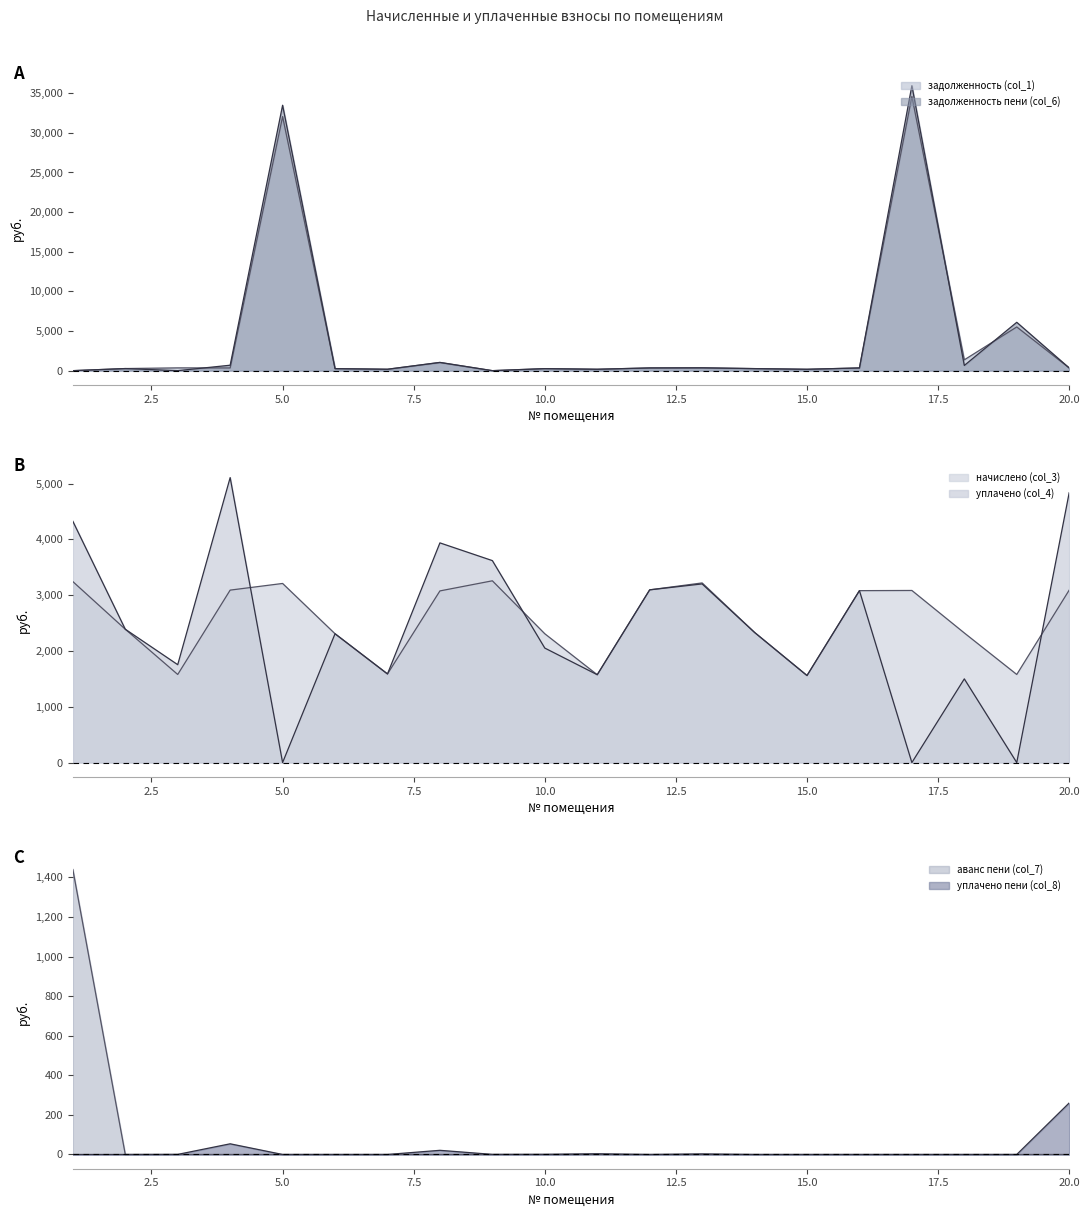

Which category has the lowest value in the аванс пени (col_7) series?

2